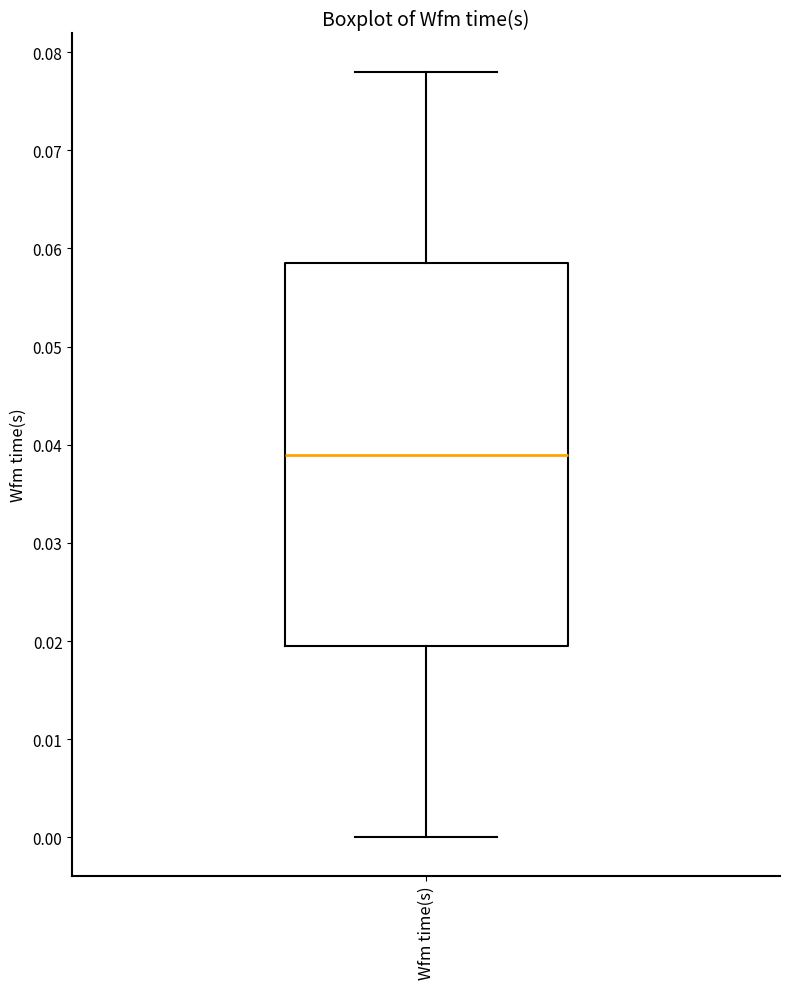

Read this box plot against the y-axis: the position of the median line, the range covered by the box, and the ends of both whiskers. The values are not printed on the chart, so give them approximately, as read against the axis.

median 0.039, box 0.020 to 0.059, whiskers 0.000 to 0.078